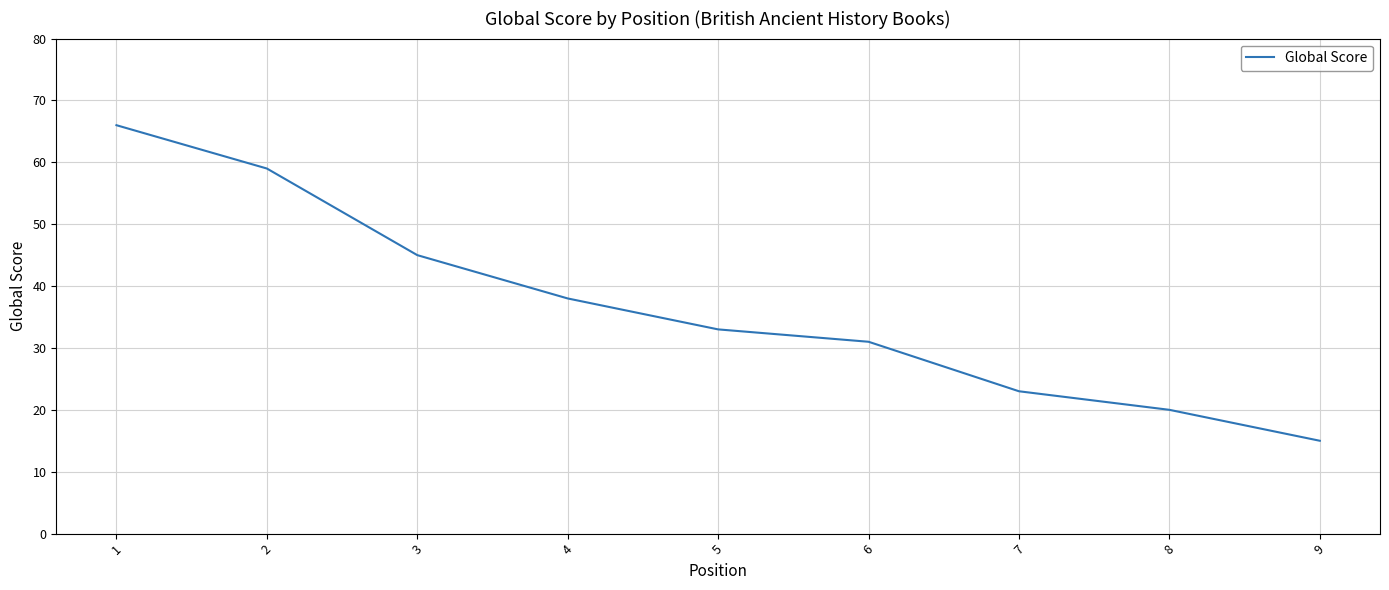

What is the change in value from 2 to 3?

-14